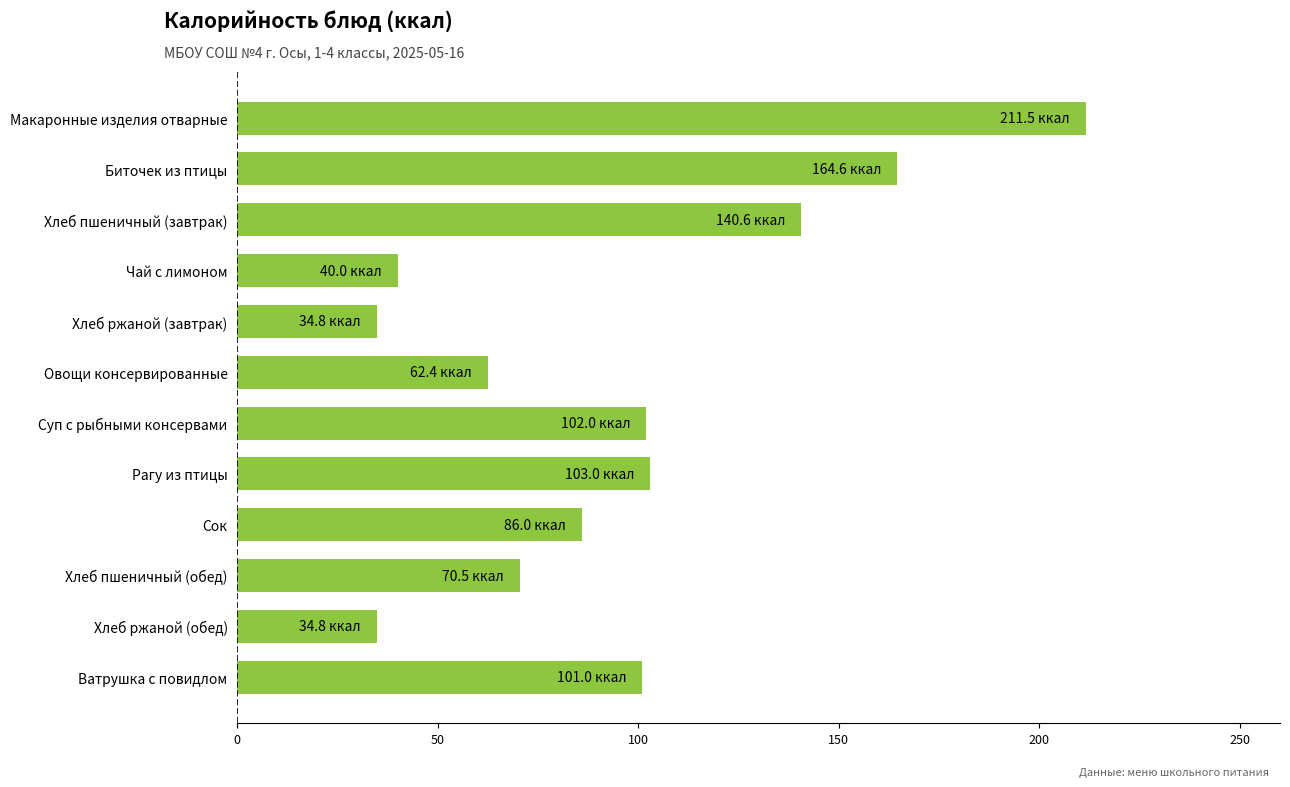

What is the smallest value displayed?

34.8